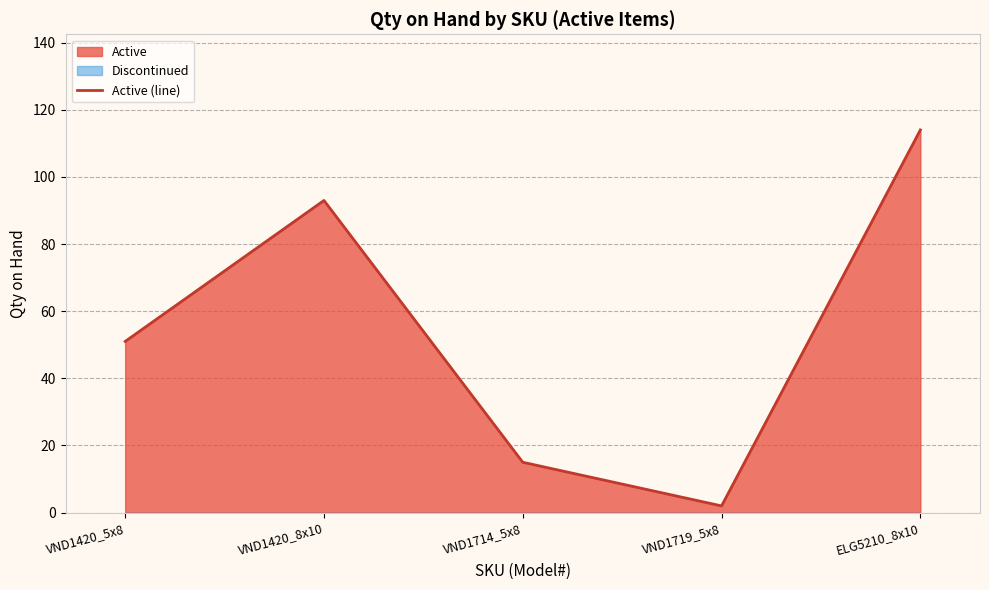

Where is the data nearest to the value 58?

VND1420_5x8